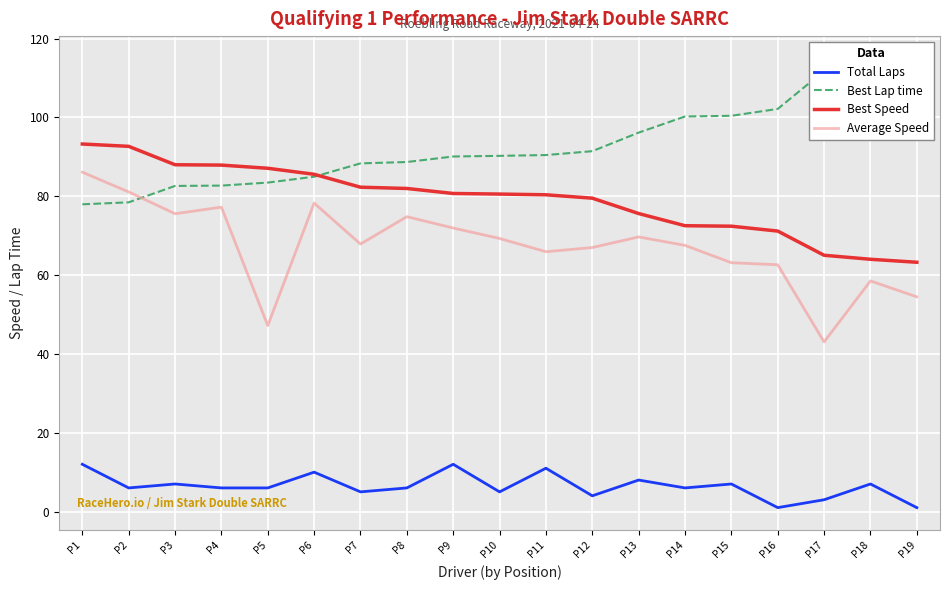

True or false: Total Laps and Best Lap time intersect in this chart.

False